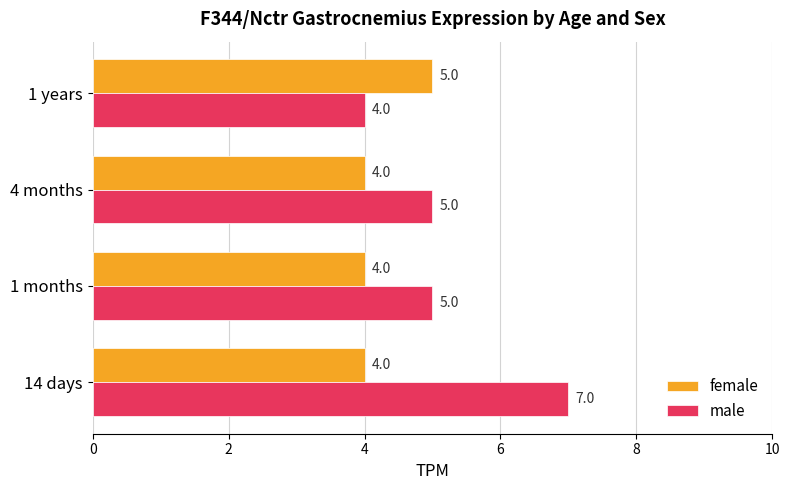

List the series in order of their peak value, highest first.

male, female